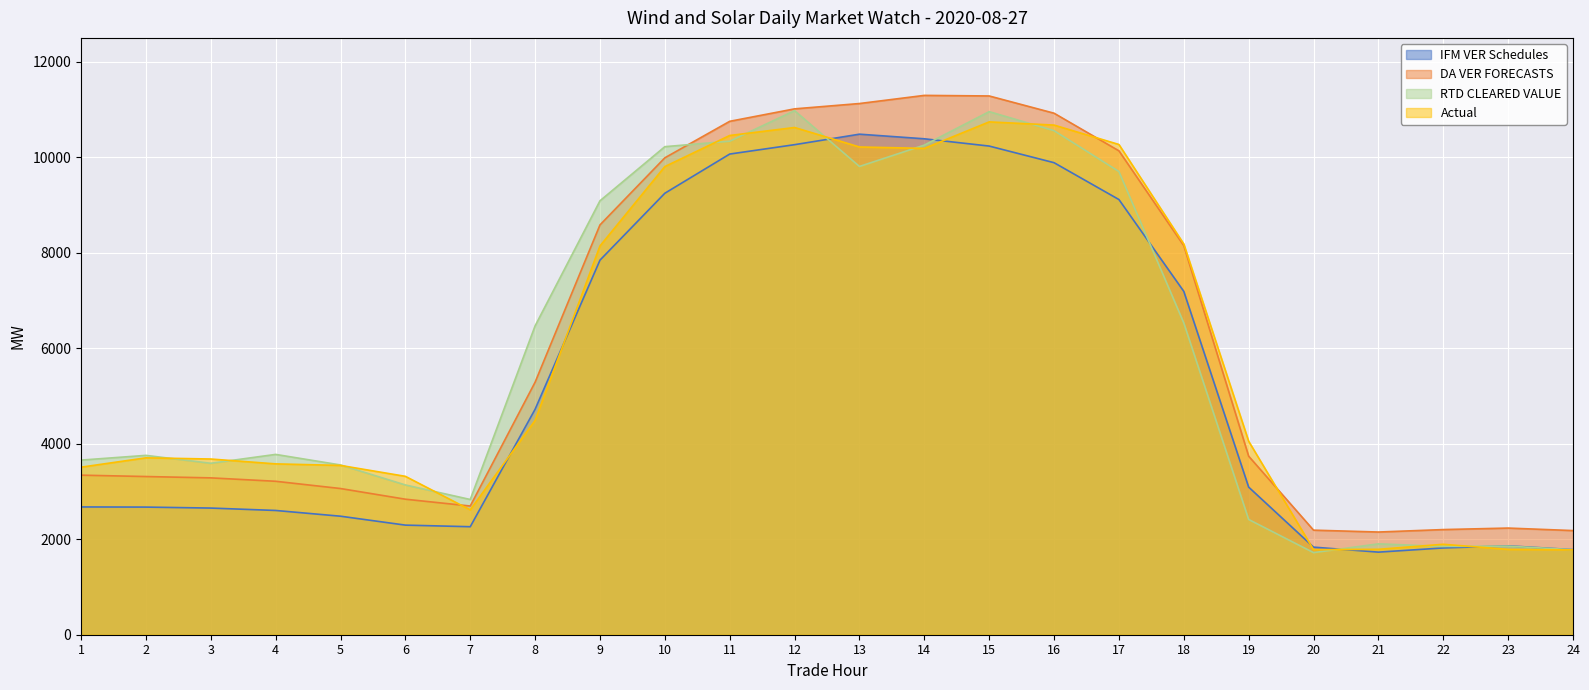

In RTD CLEARED VALUE, how many points are higher than both neighbors (excluding endpoints)?

6